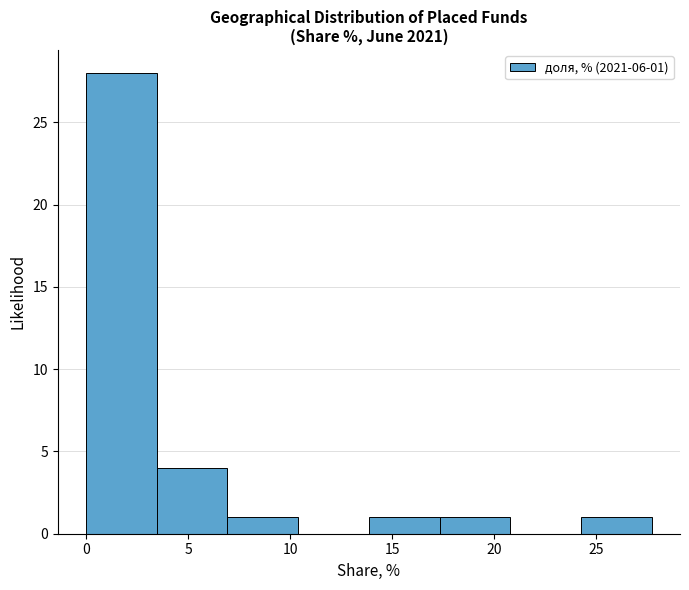

Which range on the x-axis has the tallest bar?

0.0 to 3.5